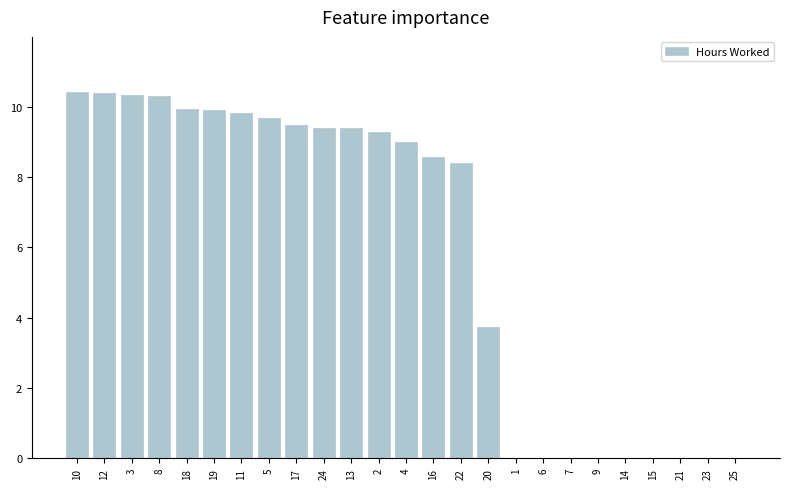

Where is the data nearest to the value 5?

20